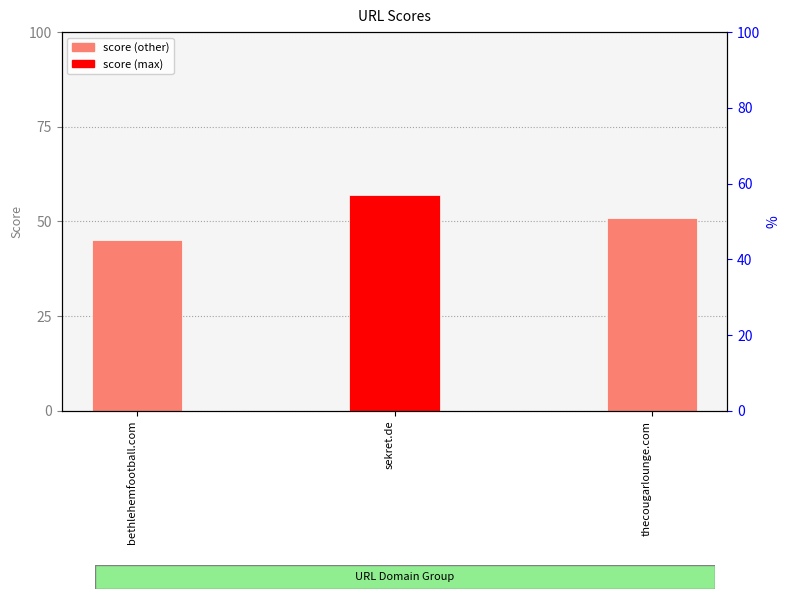

Where does the data first go above 51?

sekret.de